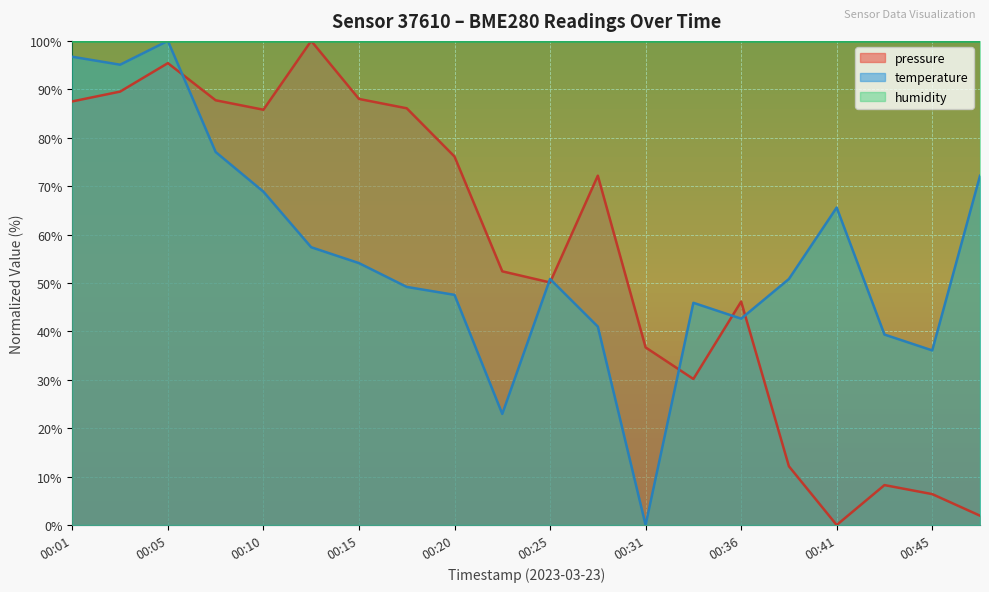

What are all the series names shown in the legend?

pressure, temperature, humidity